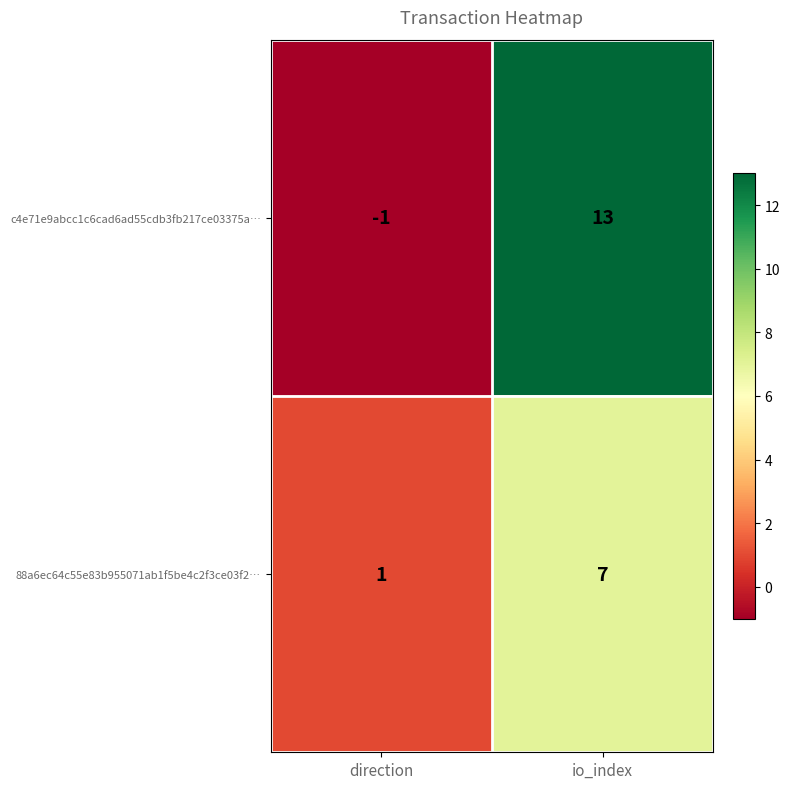

What is the sum of all 88a6ec64c55e83b955071ab1f5be4c2f3ce03f2… values?

8